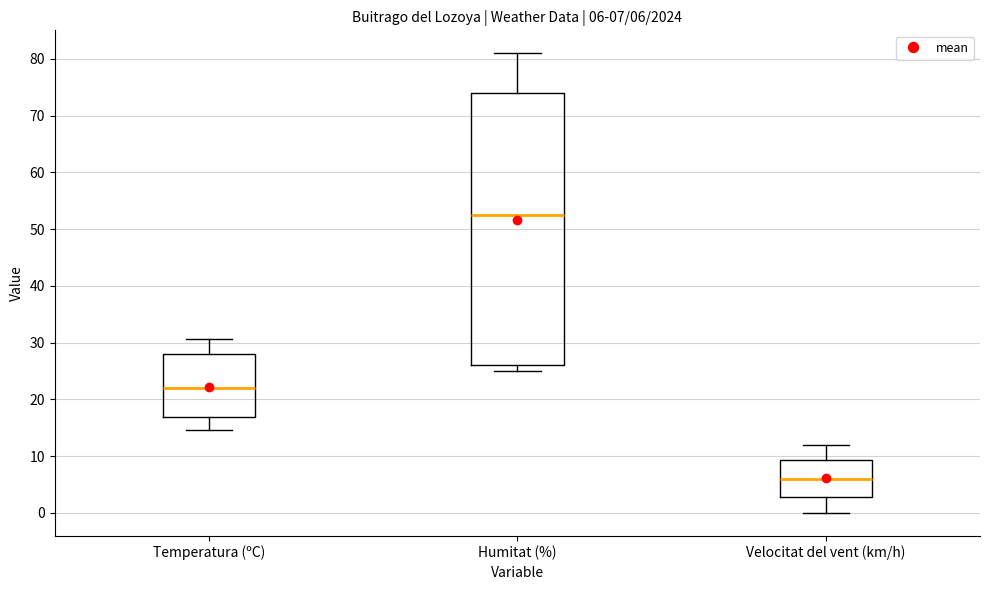

Which box has the highest median line?

Humitat (%)